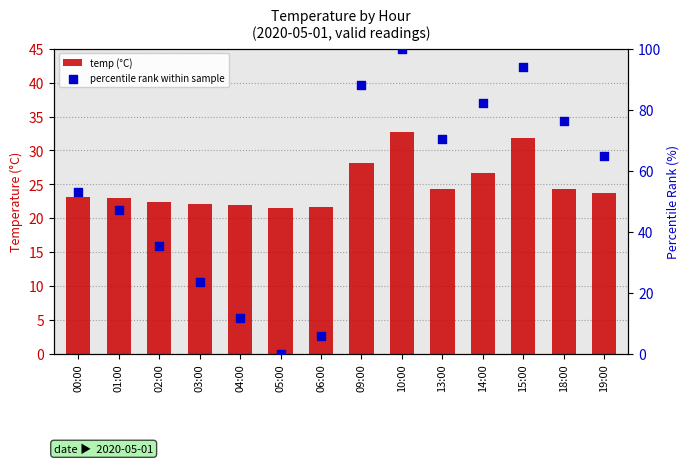

What are all the series names shown in the legend?

temp (°C), percentile rank within sample